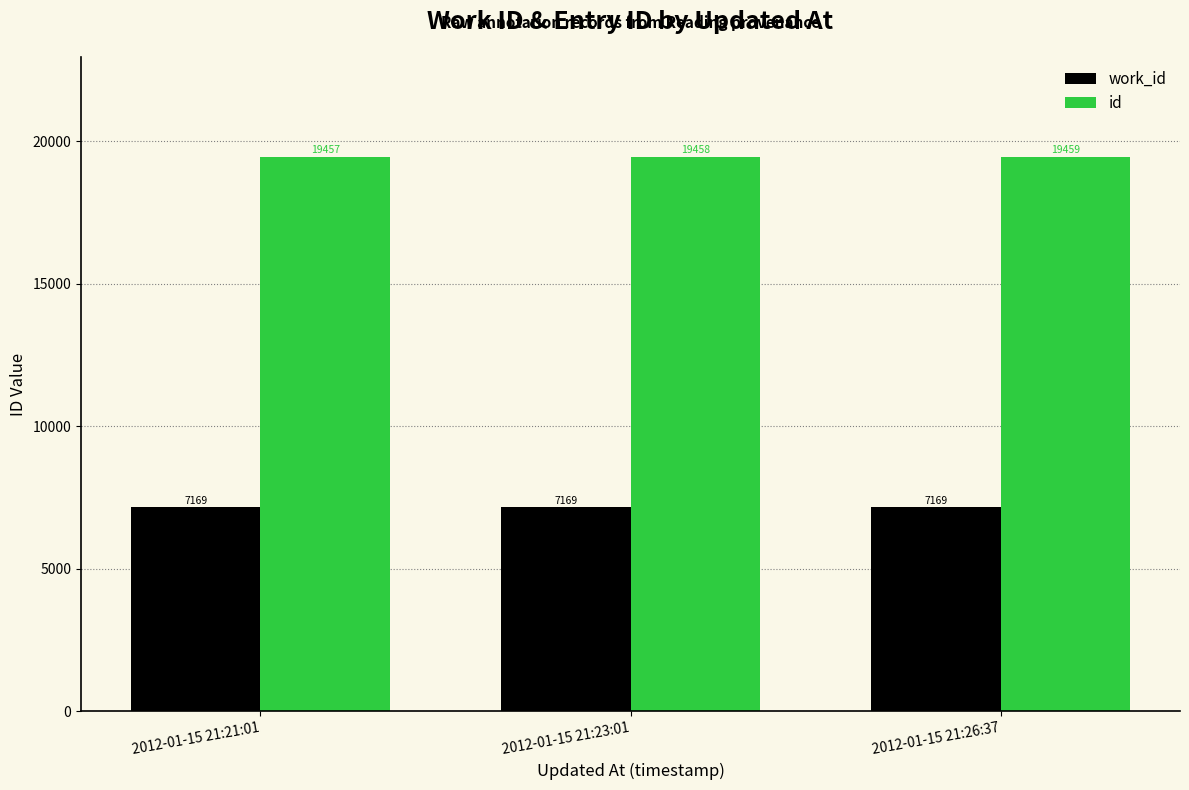

What is the label of the 1st bar from the left?

2012-01-15 21:21:01